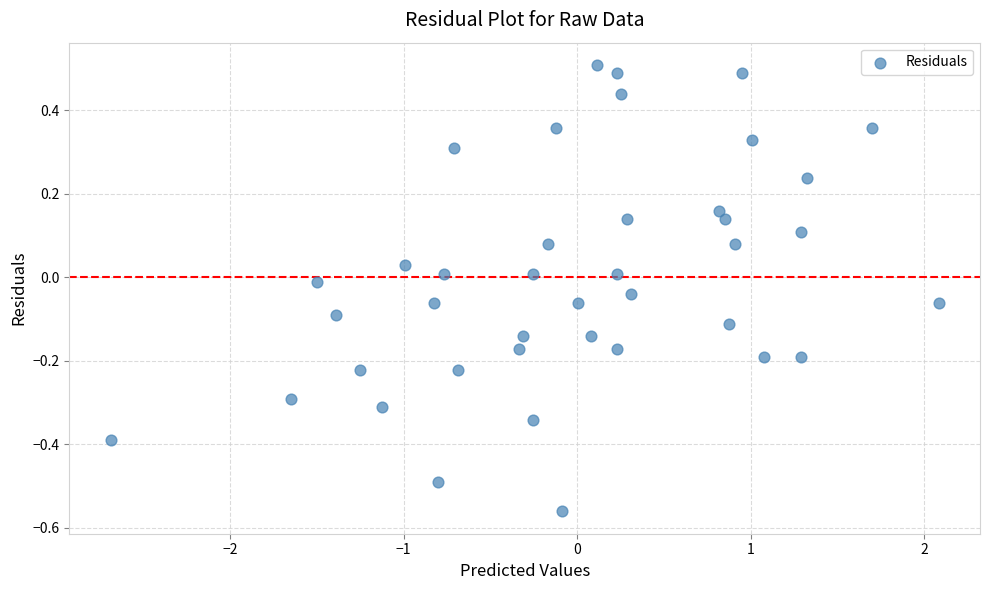

What is the range of X values (max minus min)?

4.8